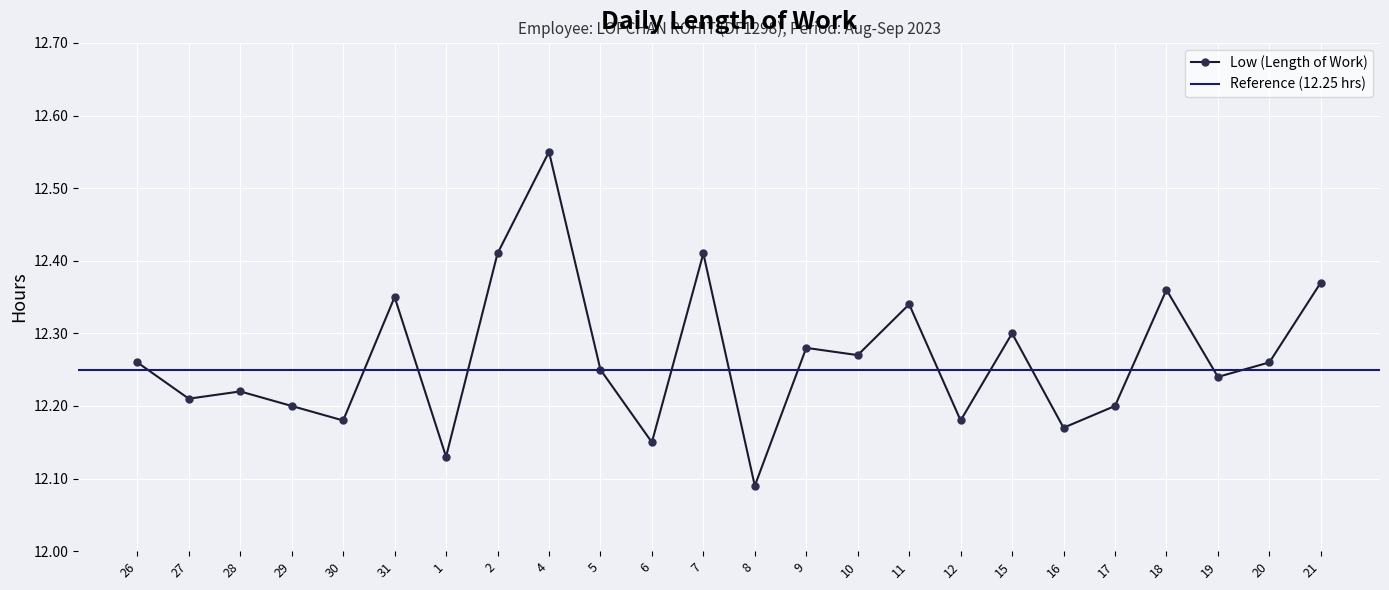

What is the change in value from 27 to 1?

-0.1